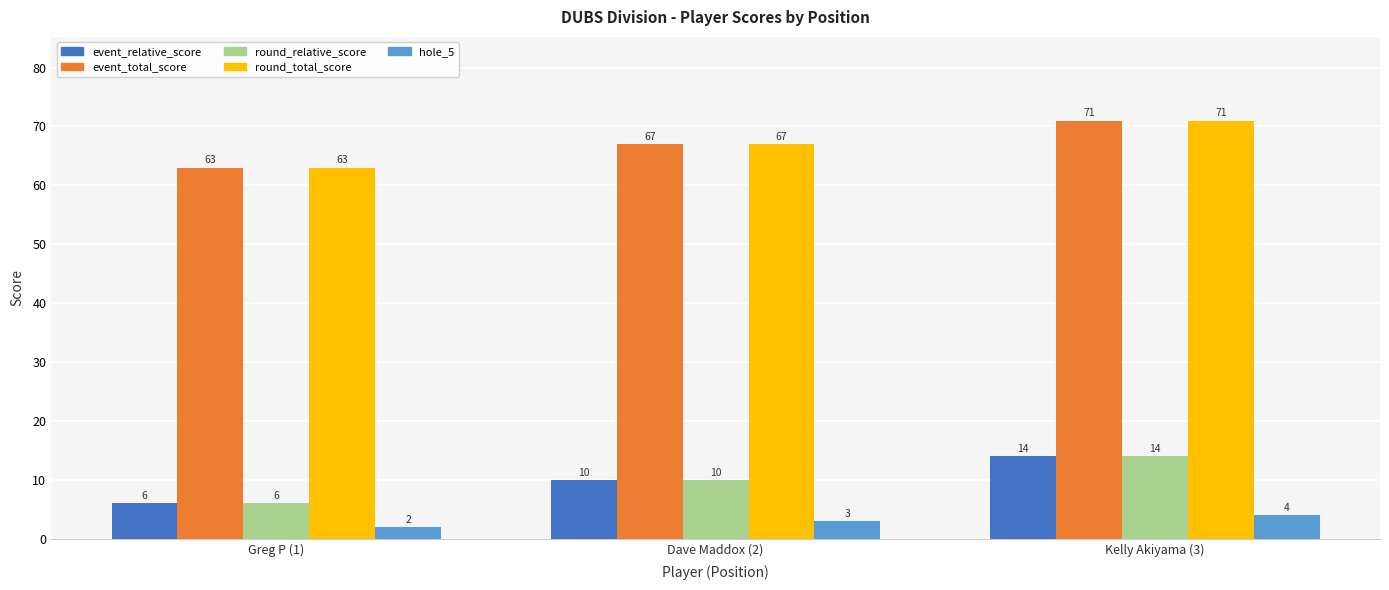

What is the value of the event_relative_score bar at the 2nd from the left?

10